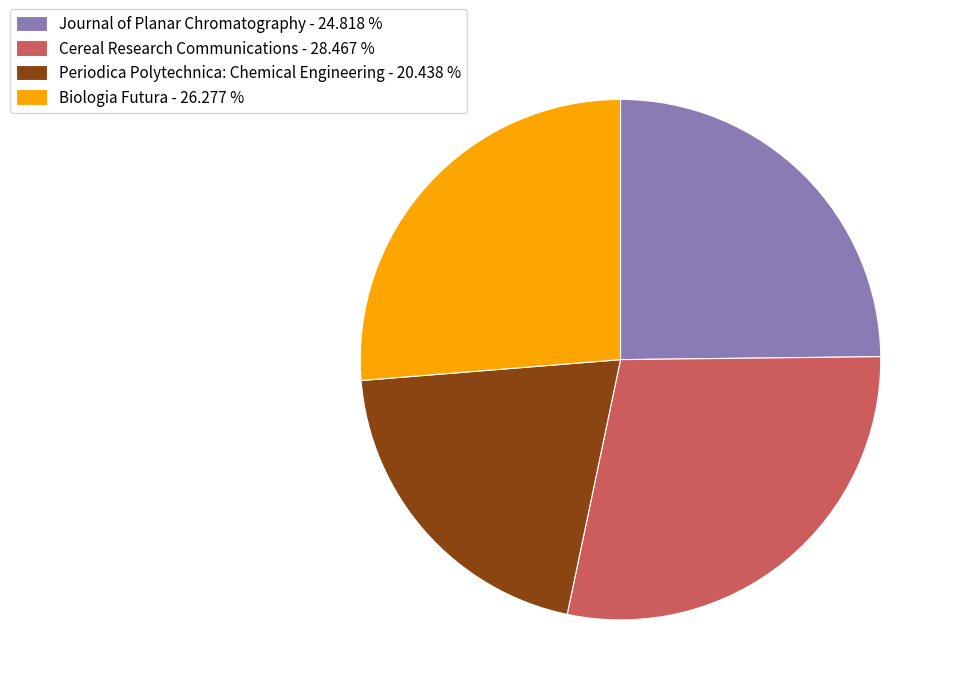

Do Biologia Futura and Cereal Research Communications together represent more than half of the pie?

Yes